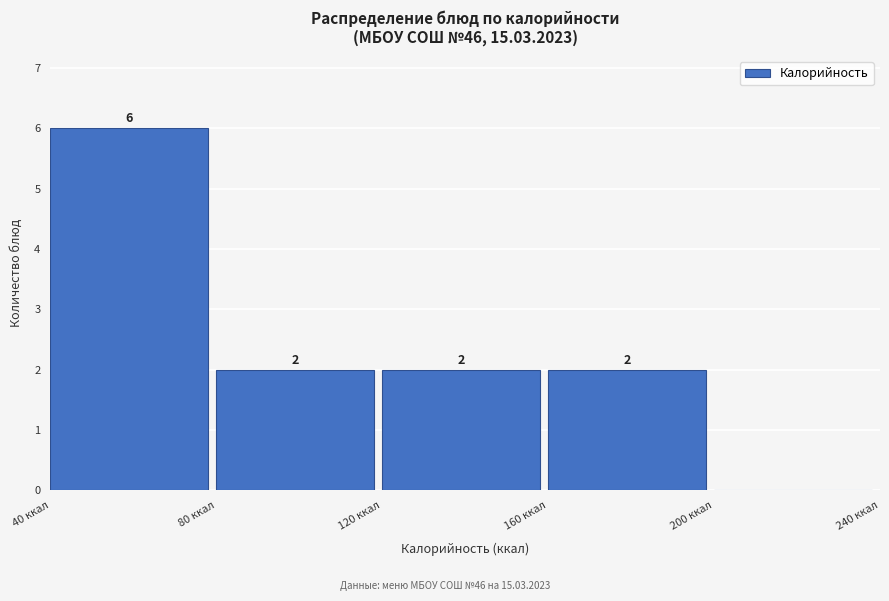

Which range on the x-axis has the tallest bar?

40 to 80